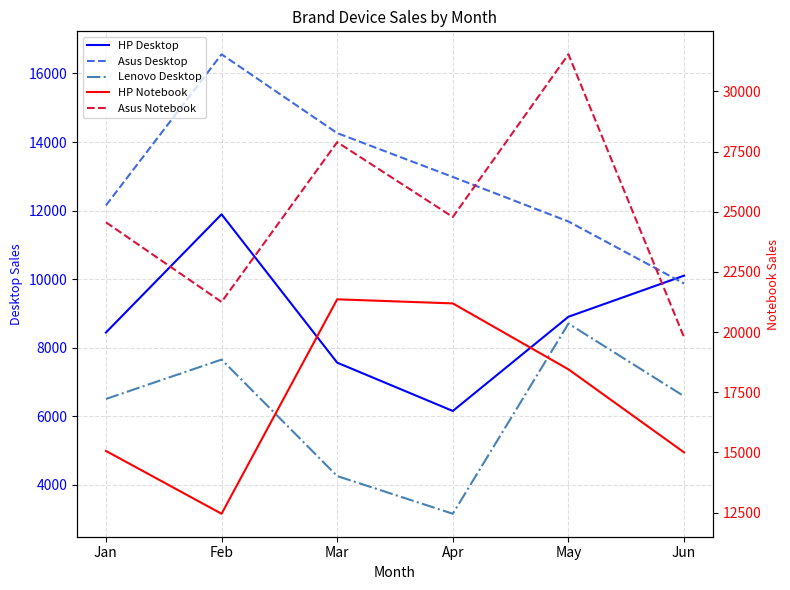

Between May and Jan, which is larger?

May